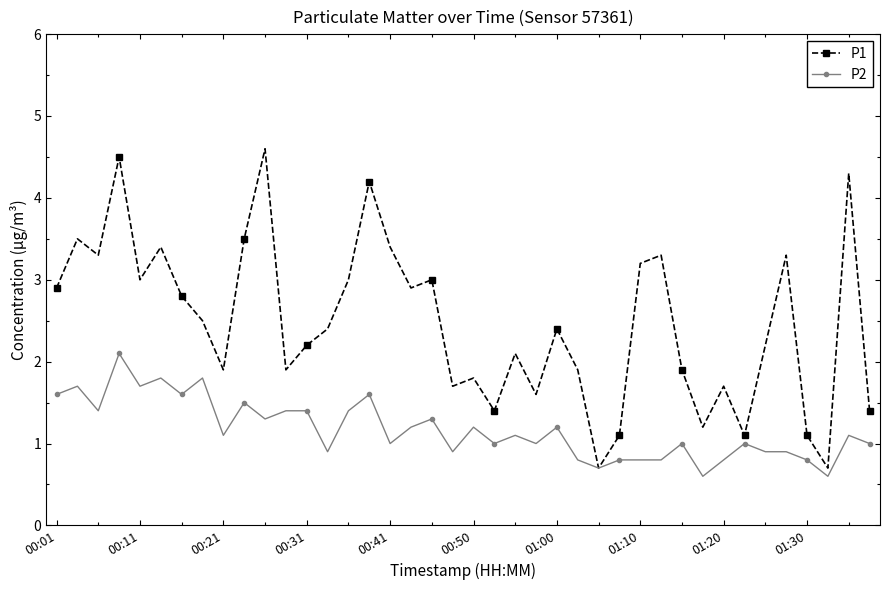

What is the value of the P2 point at the 20th from the left?

0.9